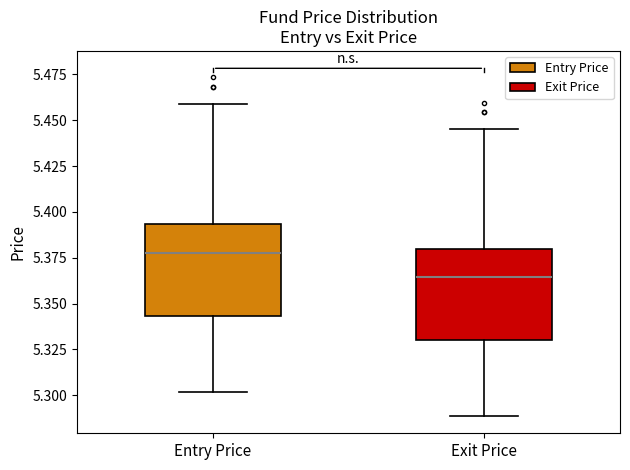

Reading left to right, transcribe this box plot: for each box, give where its median line is, the range the box spans, and where its two whiskers end, as read against the y-axis. The values are not printed on the chart, so give them approximately, as read against the axis.

Entry Price: median 5.380, box 5.345 to 5.395, whiskers 5.300 to 5.460
Exit Price: median 5.365, box 5.330 to 5.380, whiskers 5.290 to 5.445